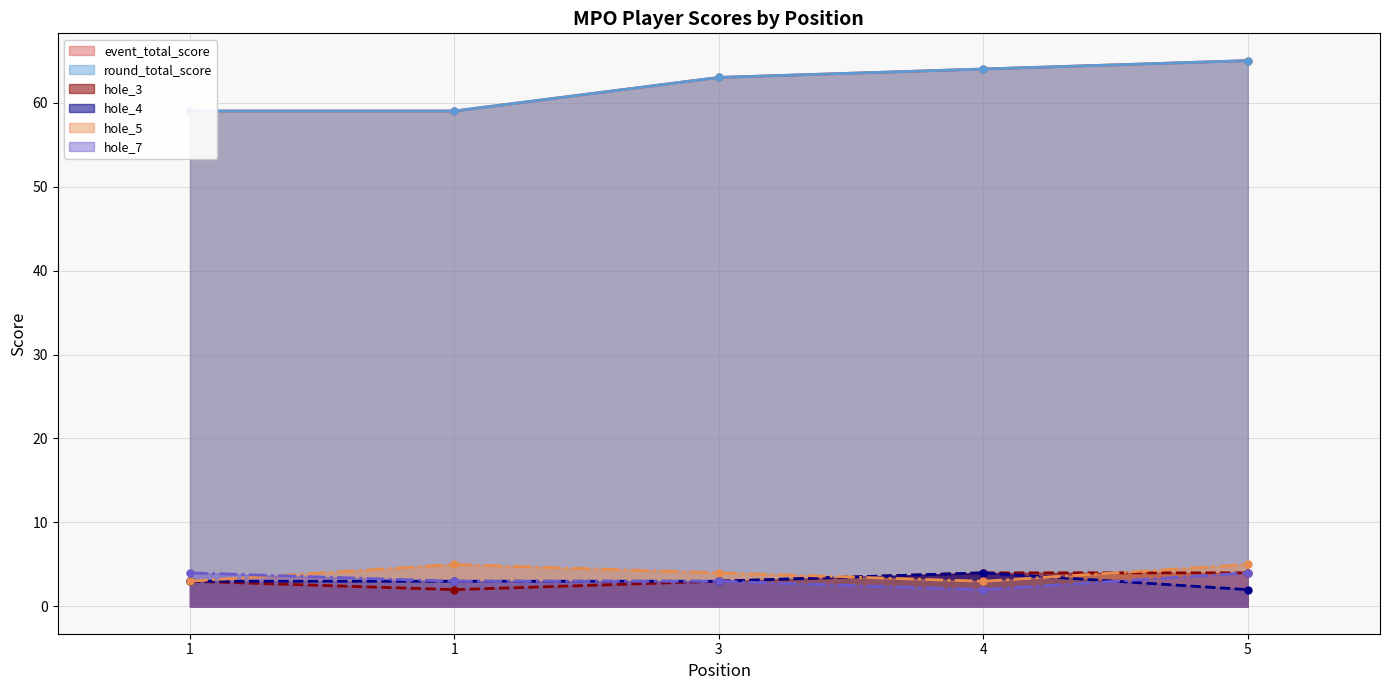

What is the sum of the round_total_score (line) values at 1 and 4?

123